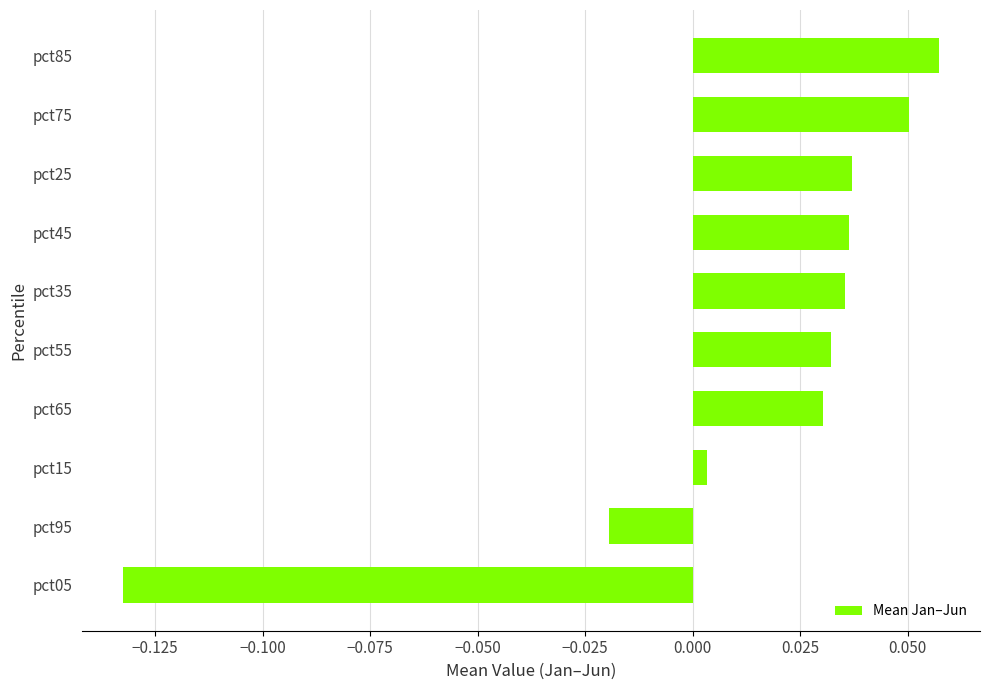

The value at pct05 is -0.2. True or false?

False